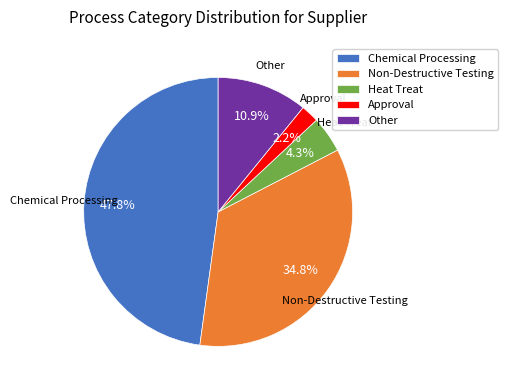

What is the ratio of the value at Heat Treat to the value at Non-Destructive Testing?

0.1